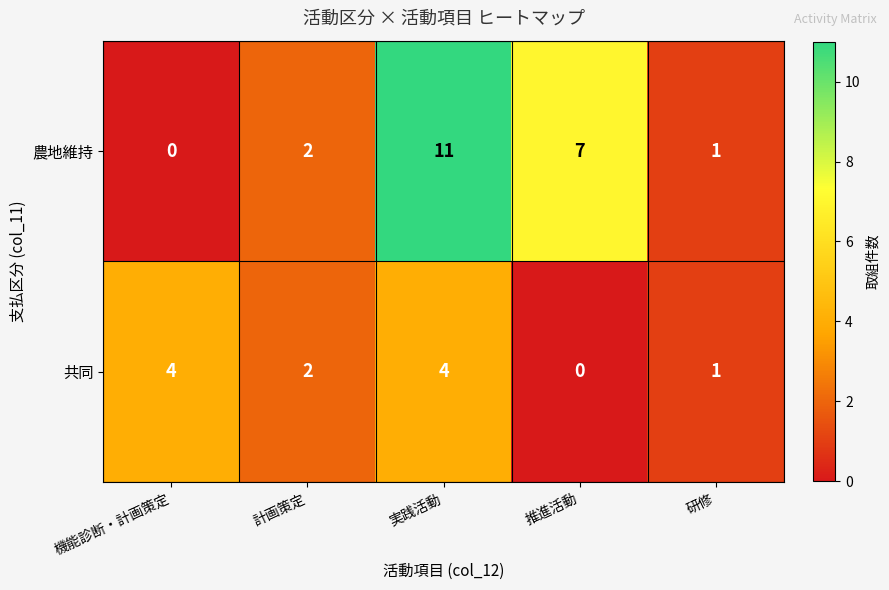

Rank the series by their average value, from highest to lowest.

農地維持, 共同